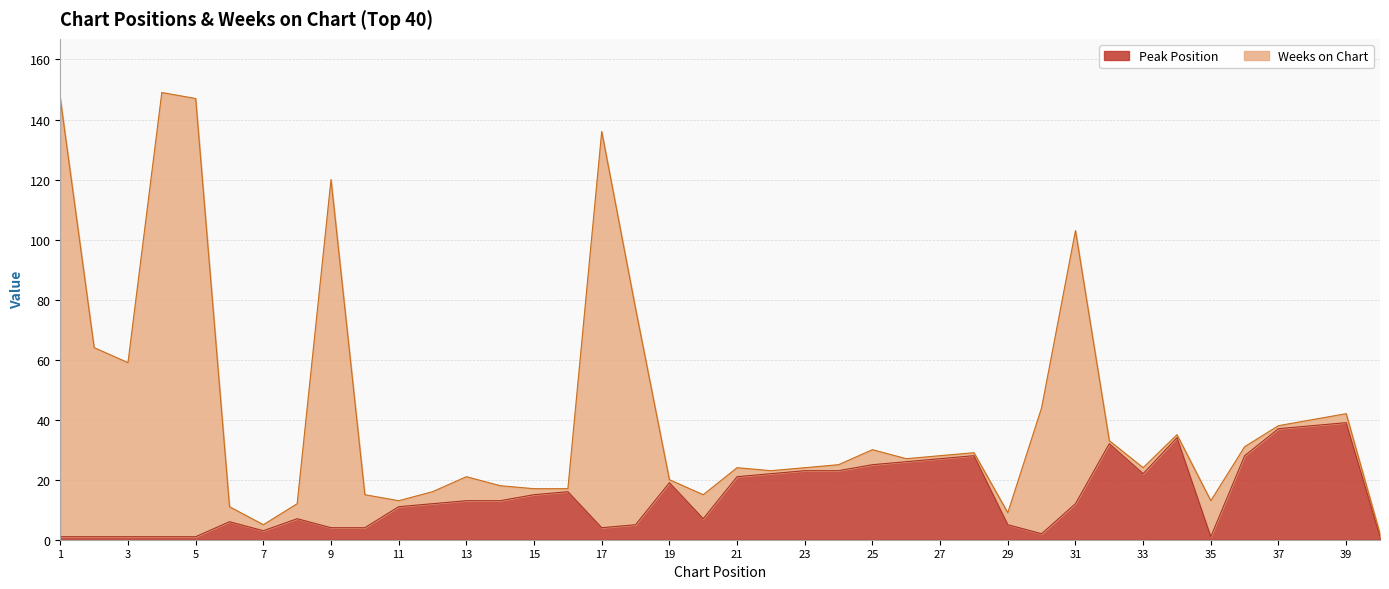

Reading left to right, what are all the values shown in this chart?

1	1	1	1	1	6	3	7	4	4	11	12	13	13	15	16	4	5	19	7	21	22	23	23	25	26	27	28	5	2	12	32	22	34	1	28	37	38	39	1